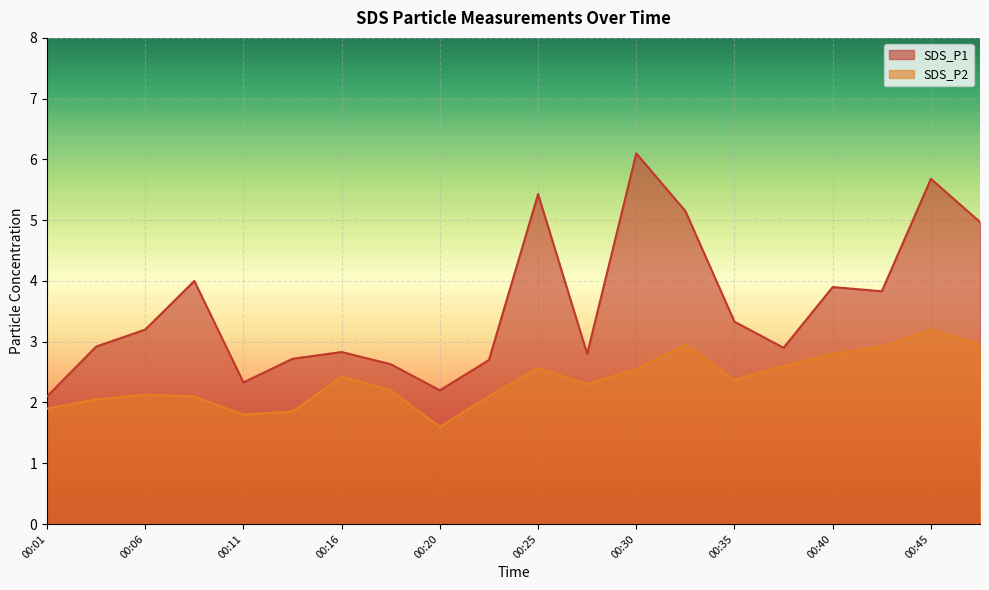

What is the value of the SDS_P2 point at the 14th from the left?

3.0